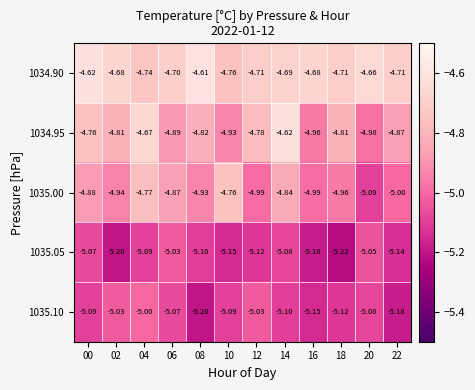

How many categories are shown in the chart?

12